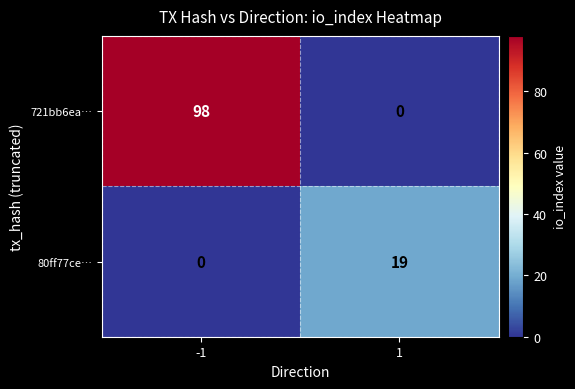

What is the sum of the 721bb6ea… values at 1 and -1?

98